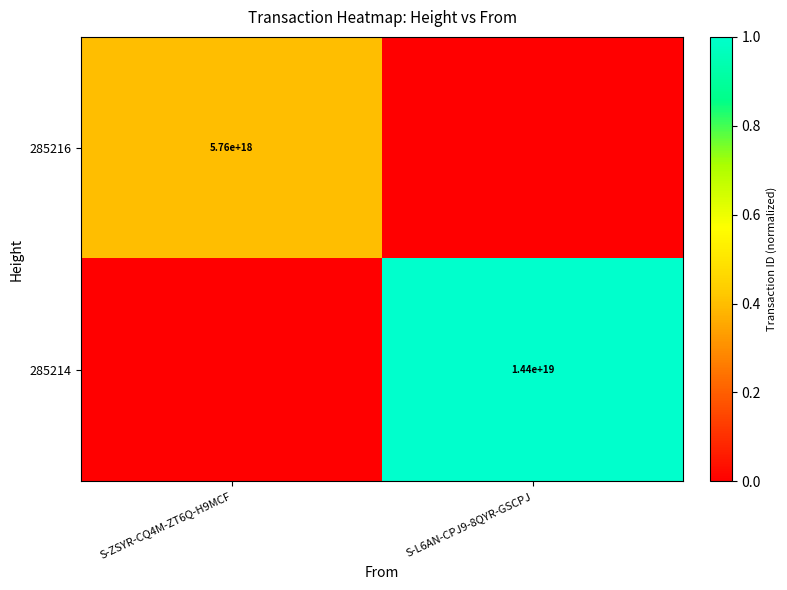

At how many categories does at least one series exceed 0?

2